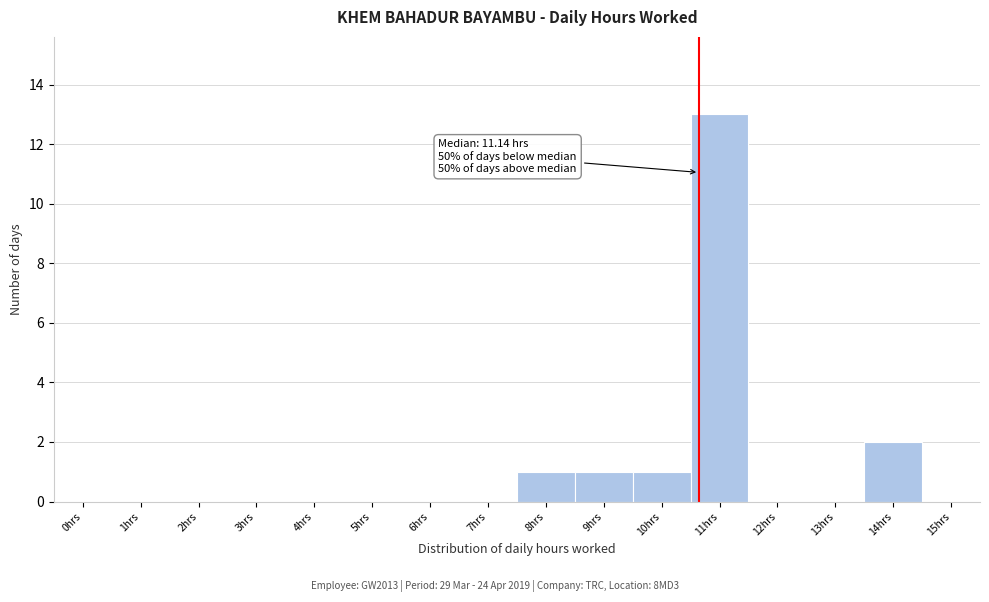

Reading left to right, list all the values displayed in this chart.

0hrs=0	1hrs=0	2hrs=0	3hrs=0	4hrs=0	5hrs=0	6hrs=0	7hrs=0	8hrs=1	9hrs=1	10hrs=1	11hrs=13	12hrs=0	13hrs=0	14hrs=2	15hrs=0